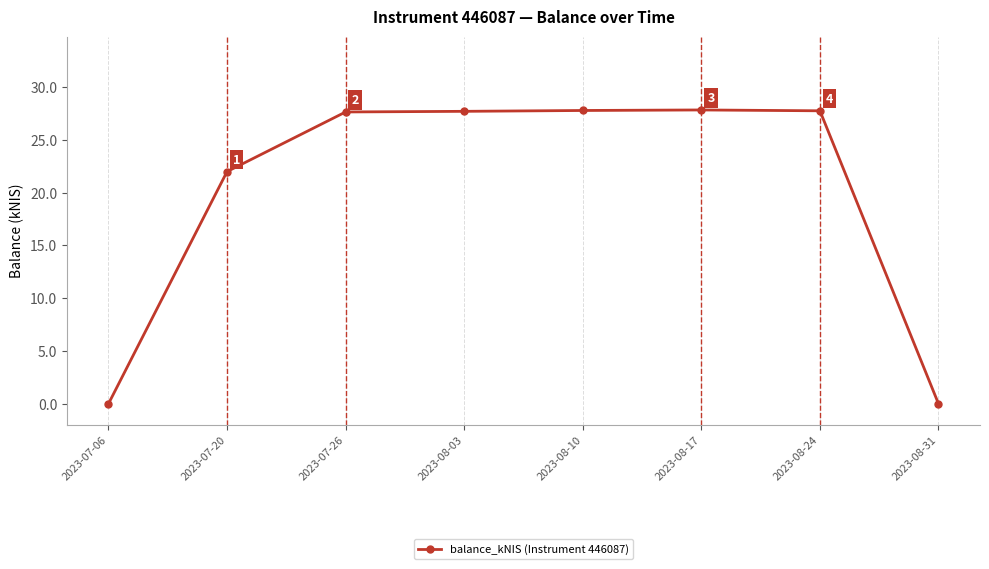

The chart shows a value of 27.7 at 2023-08-03. True or false?

True